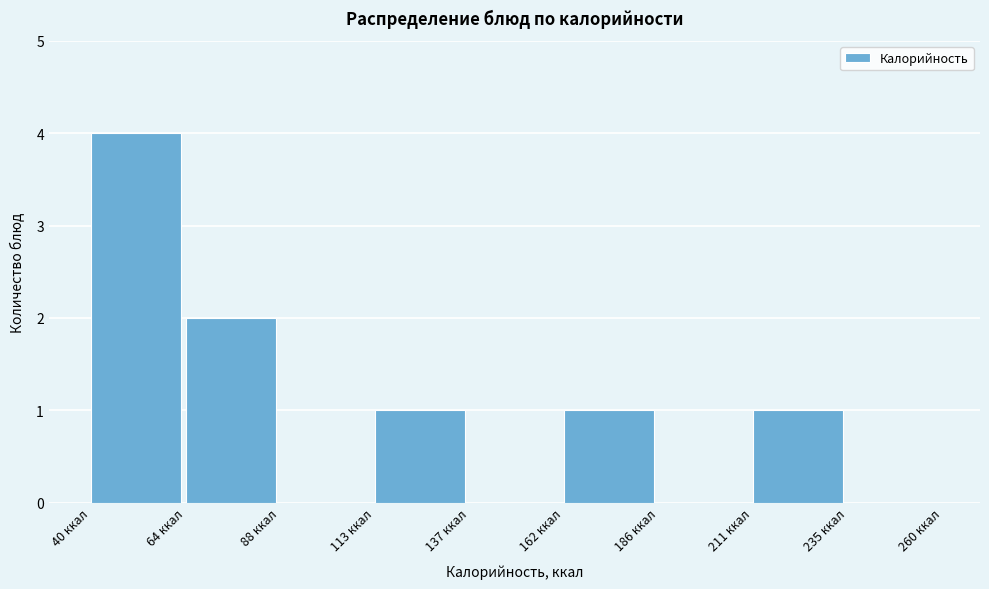

Which range on the x-axis has the tallest bar?

40 to 65